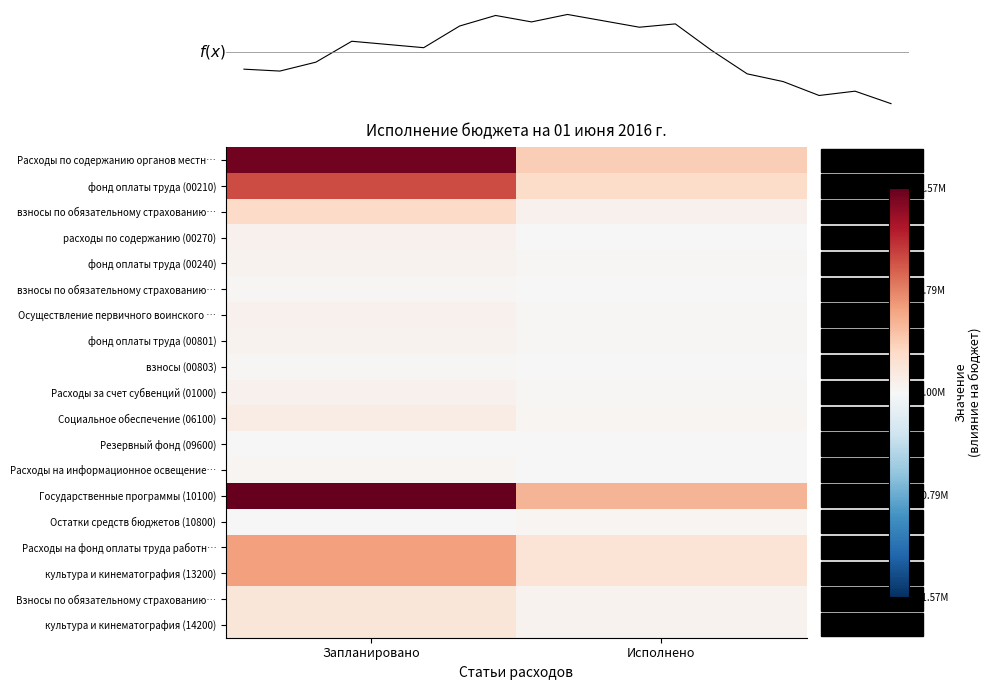

Between Исполнено and Запланировано, which is larger?

Запланировано